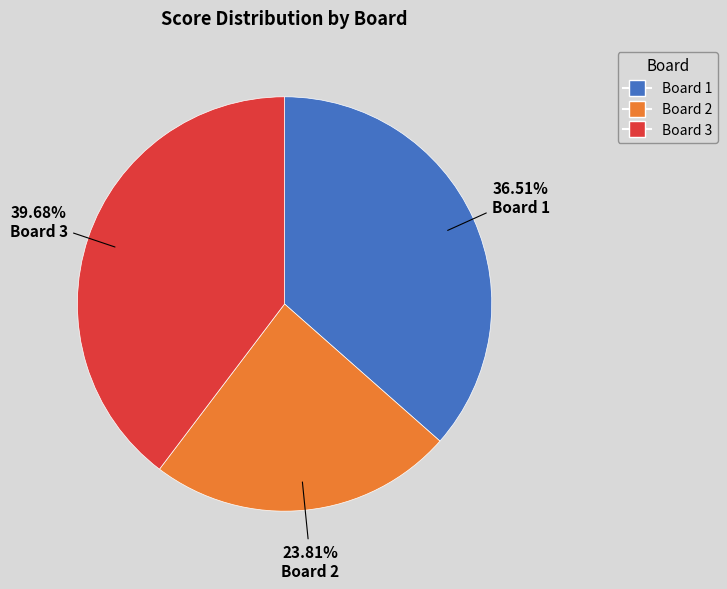

Does any single category account for the majority?

No